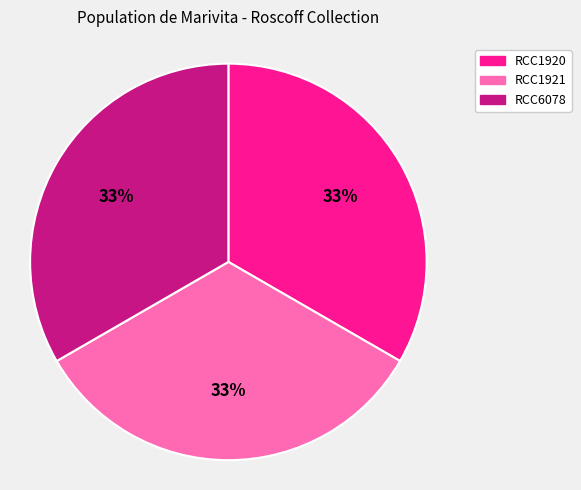

What is the ratio of the value at RCC1921 to the value at RCC1920?

1.0